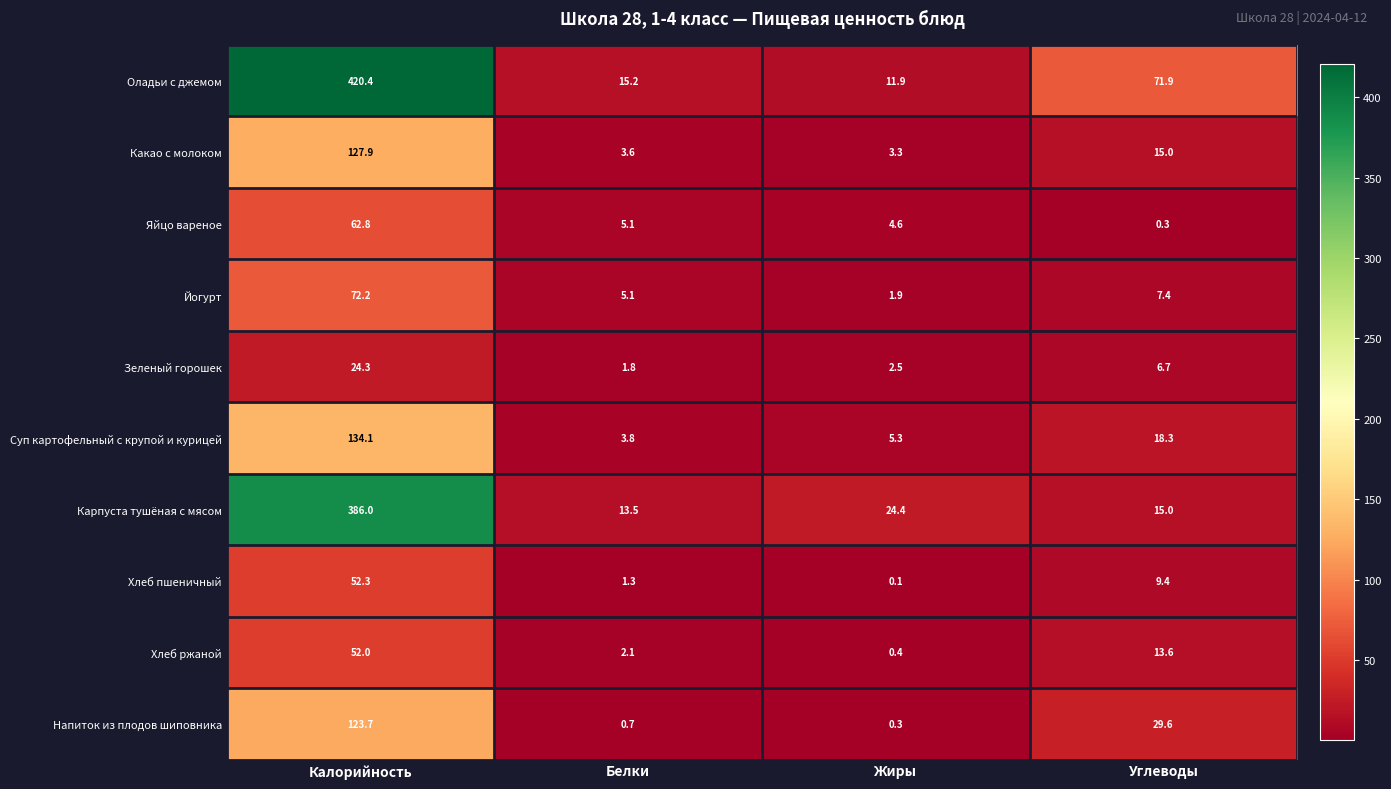

At which label does Хлеб ржаной reach its minimum?

Жиры